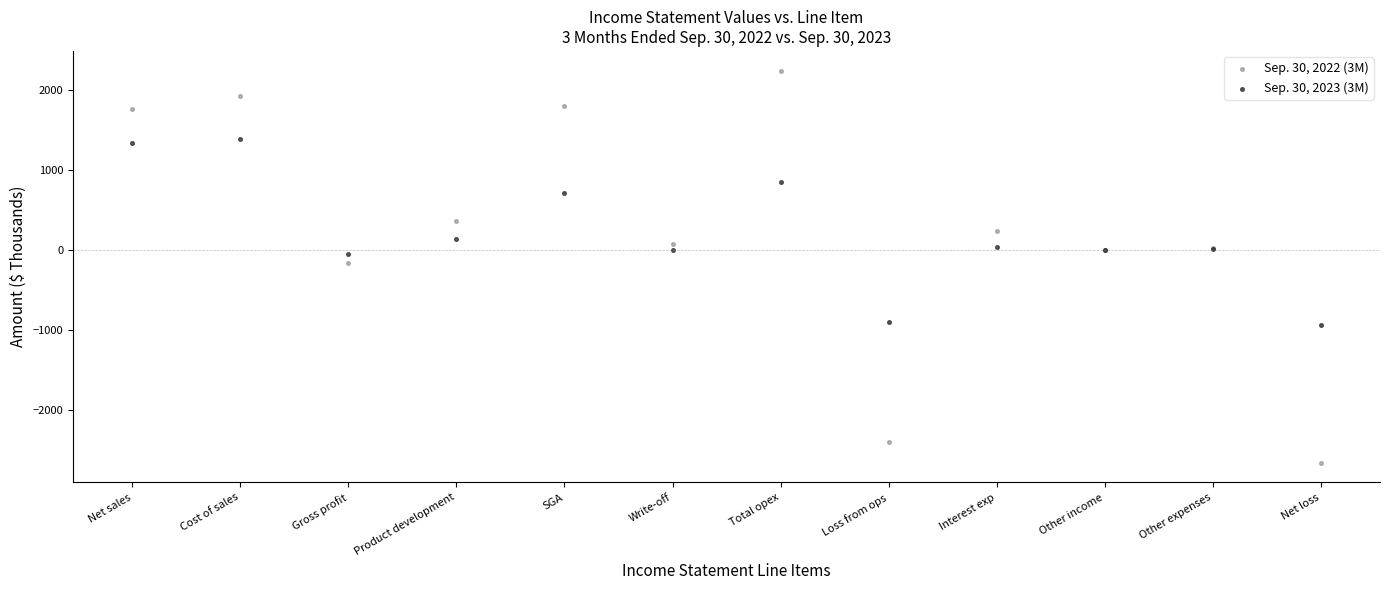

What are all the series names shown in the legend?

Sep. 30, 2022 (3M), Sep. 30, 2023 (3M)